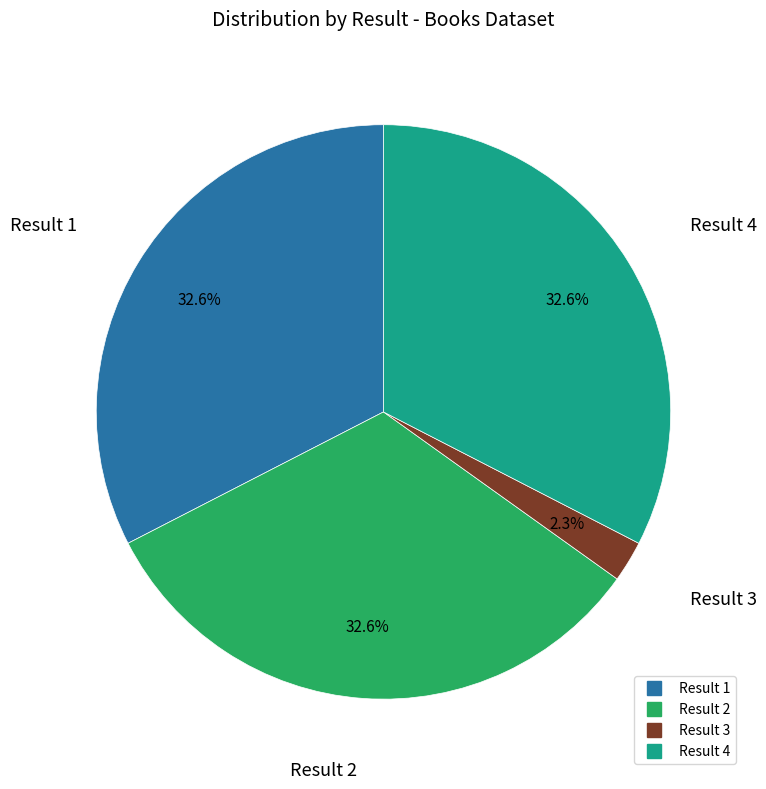

Is there a majority slice in this chart?

No